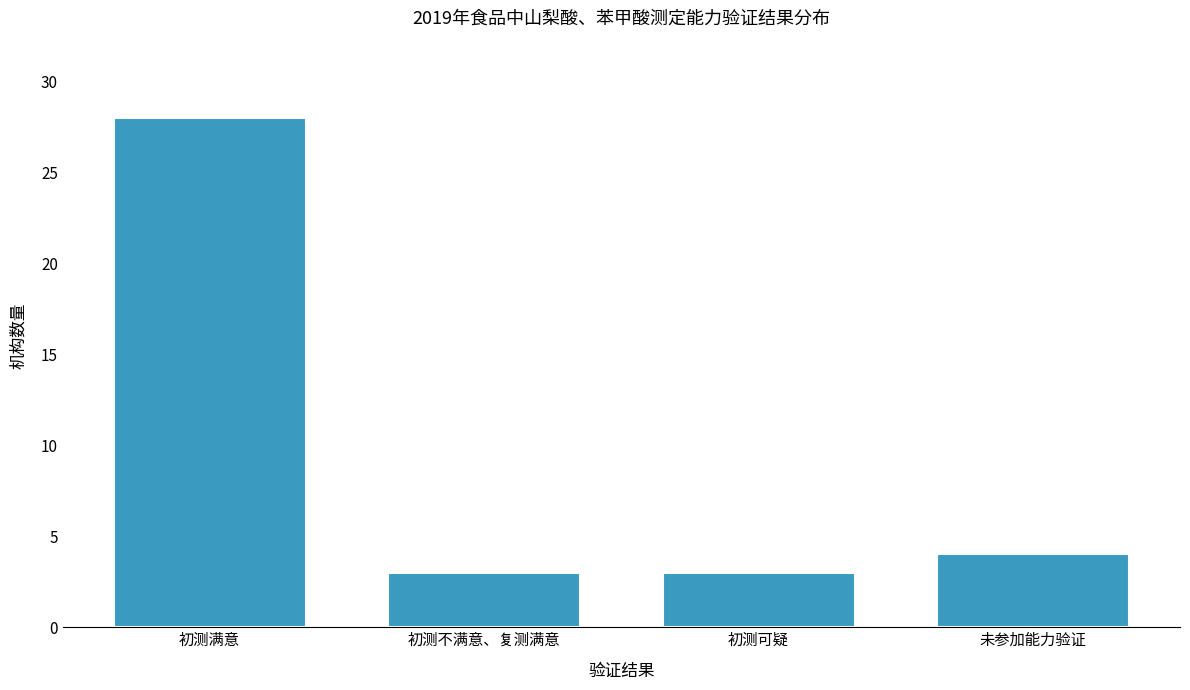

Reading left to right, transcribe all the data shown in this chart.

28	3	3	4